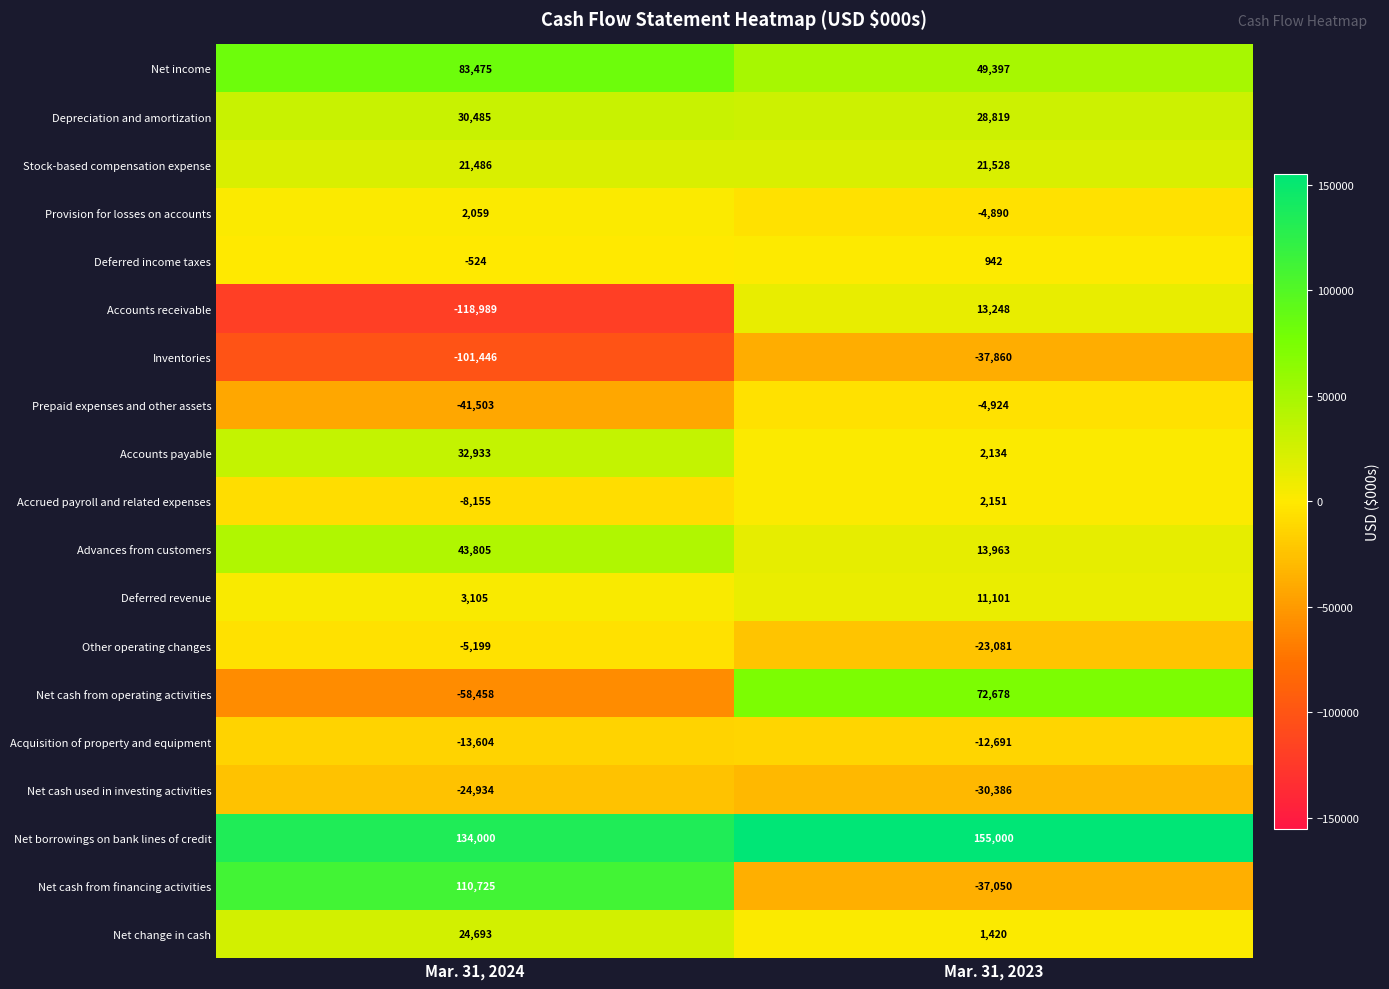

How many data points in Stock-based compensation expense are less than 21528?

1